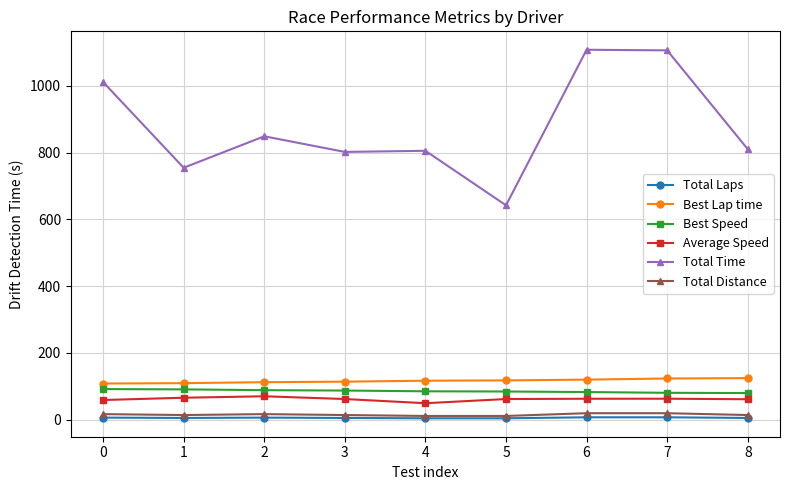

What is the greatest value displayed?

1108.0